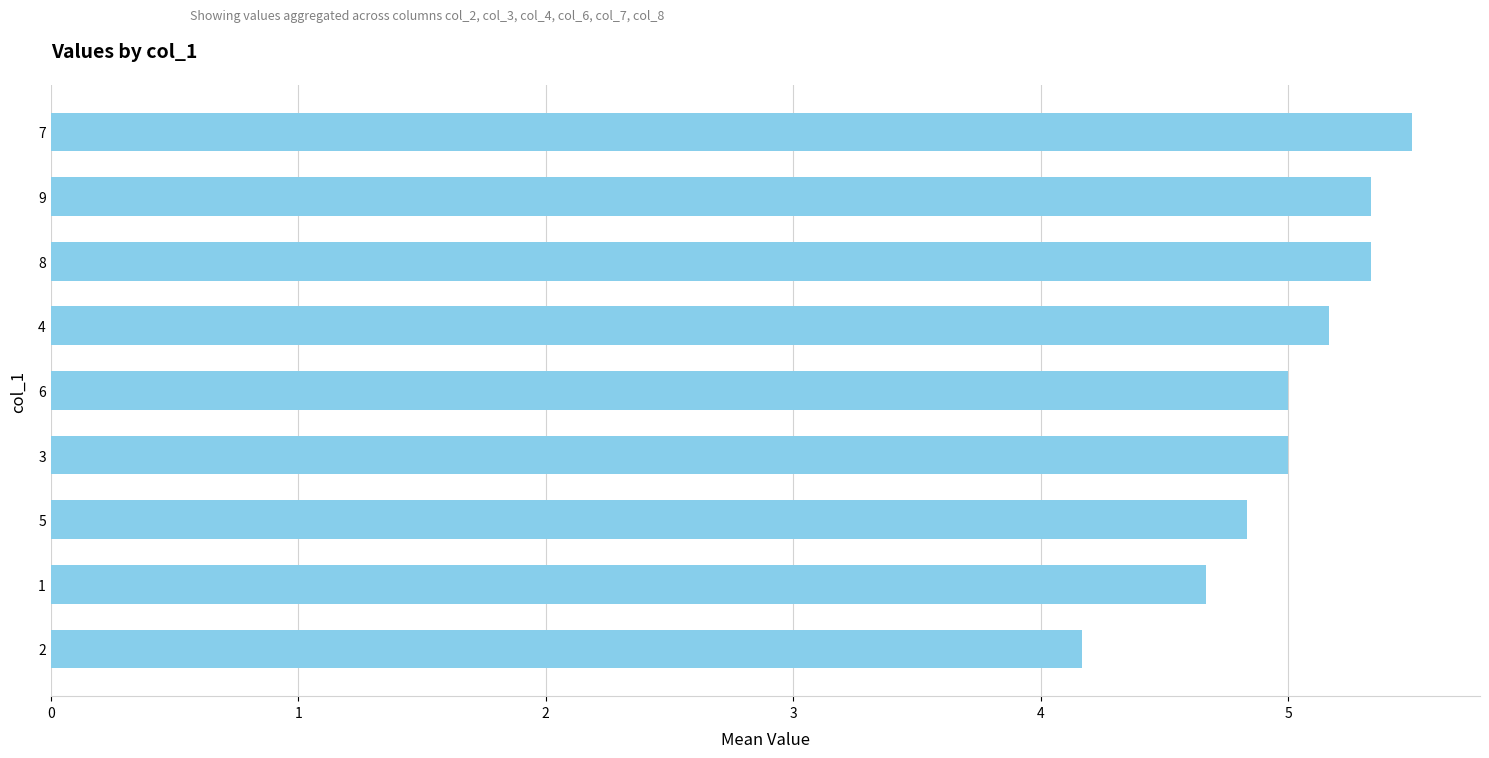

Does the chart contain any negative values?

No